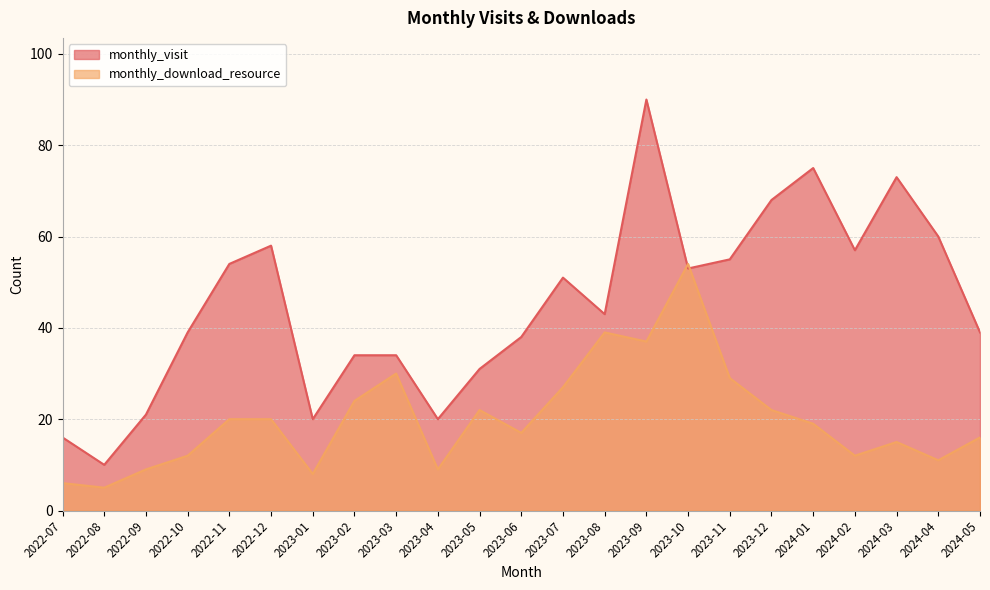

Which category has the highest value in the monthly_visit series?

2023-09